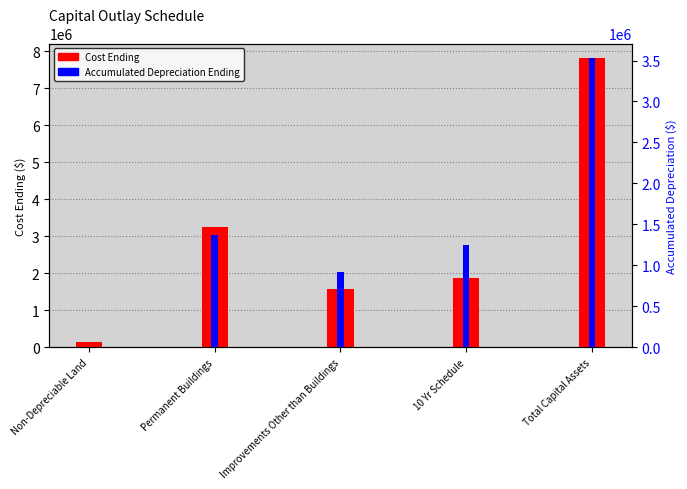

Which series has the largest total across all categories?

Cost Ending